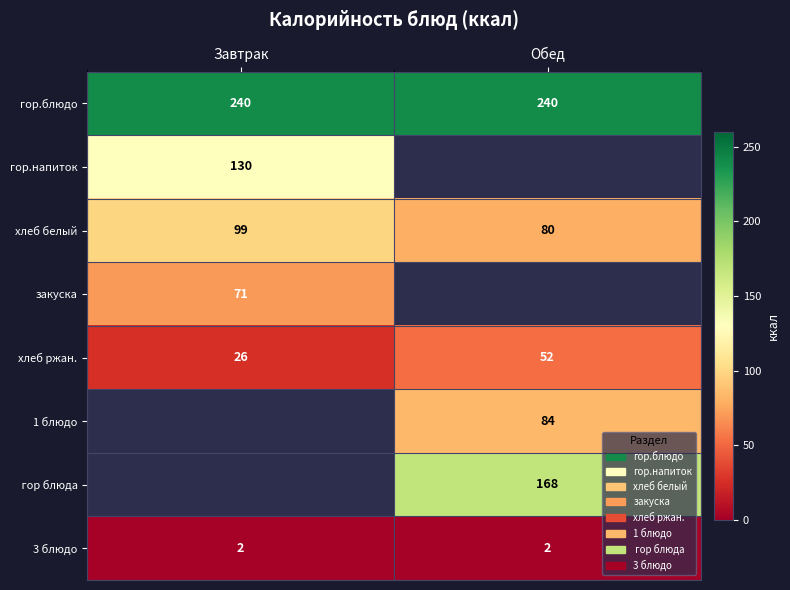

The хлеб белый series shows 37.6 at Обед. True or false?

False